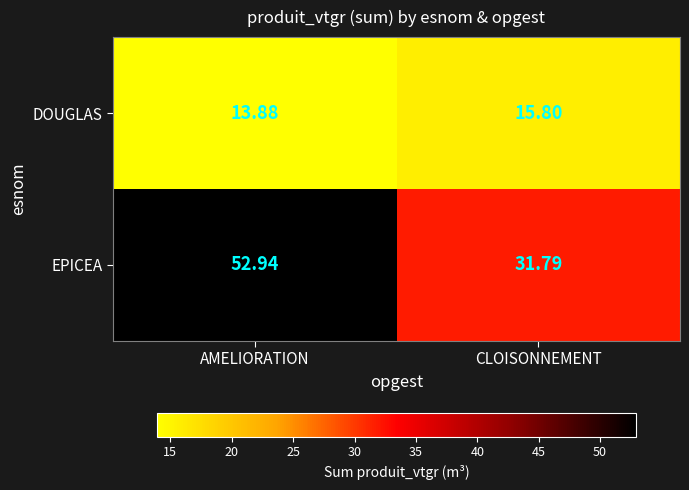

Which category has the lowest value in the EPICEA series?

CLOISONNEMENT